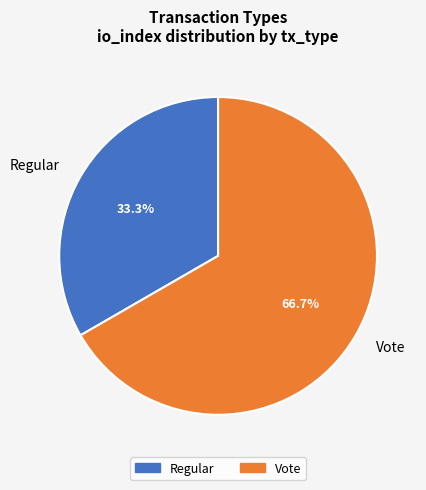

Count the number of slices in the pie.

2